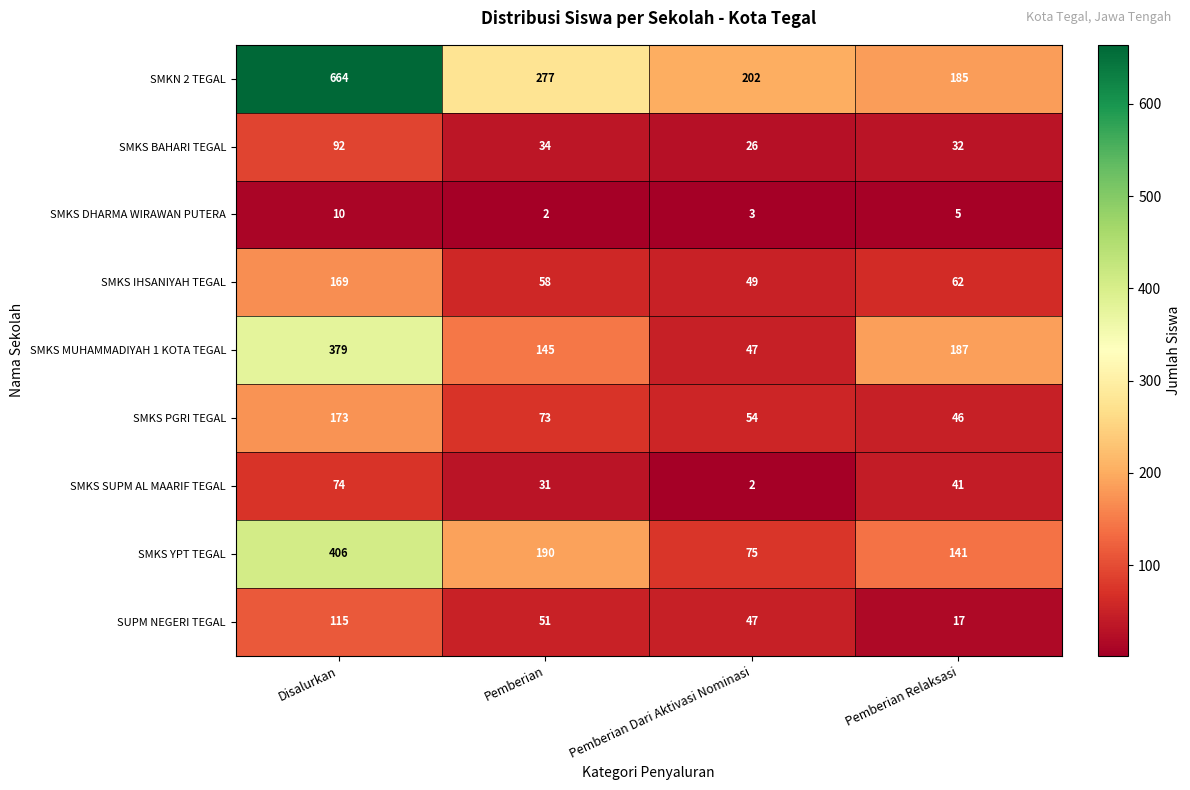

What is the average value of the SMKS BAHARI TEGAL series?

46